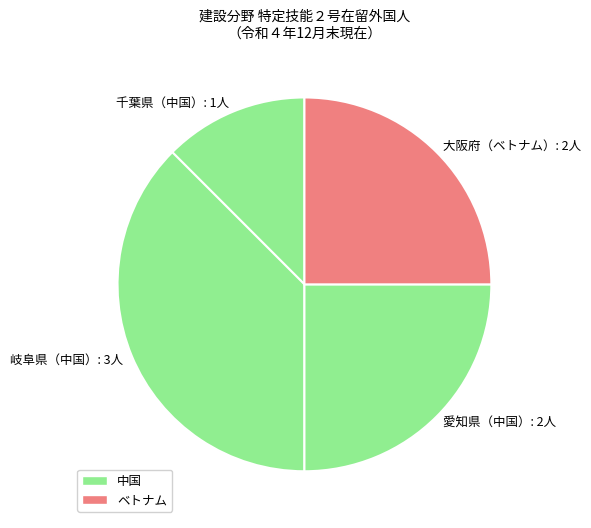

The 大阪府（ベトナム）: 2人 slice represents 32% of the pie. True or false?

False